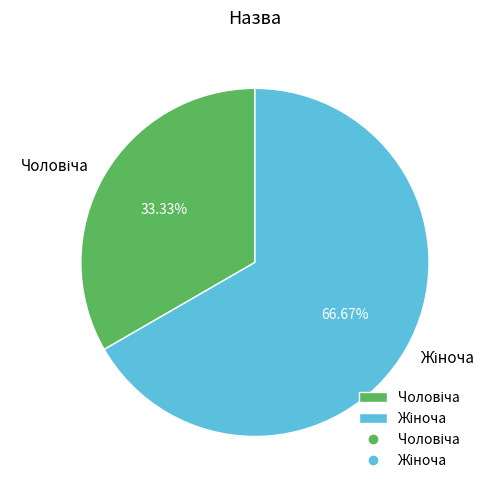

Is there a majority slice in this chart?

Yes